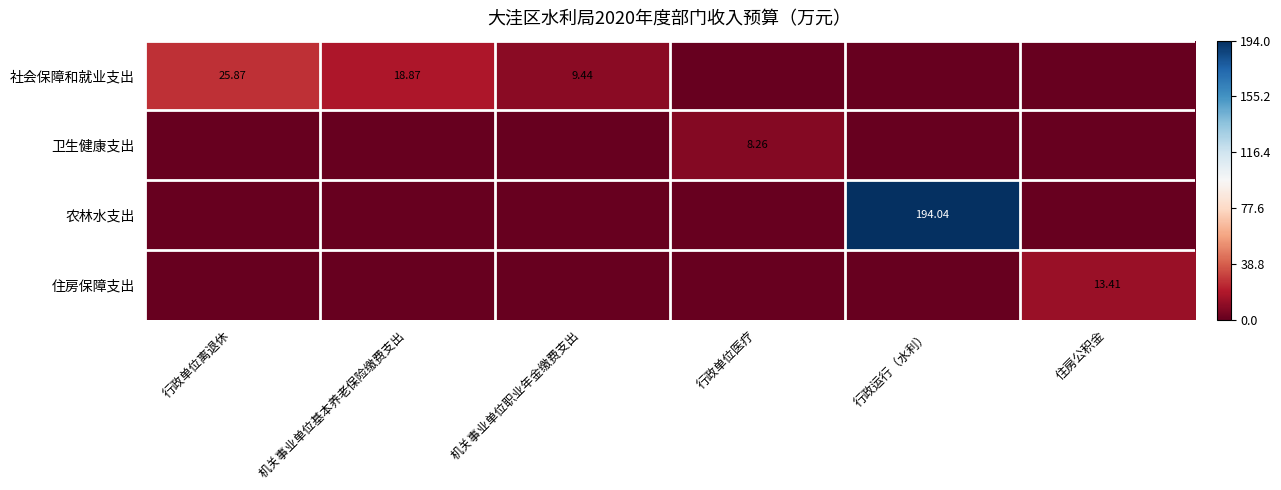

What is the difference between the highest and lowest values at 机关事业单位职业年金缴费支出?

9.4